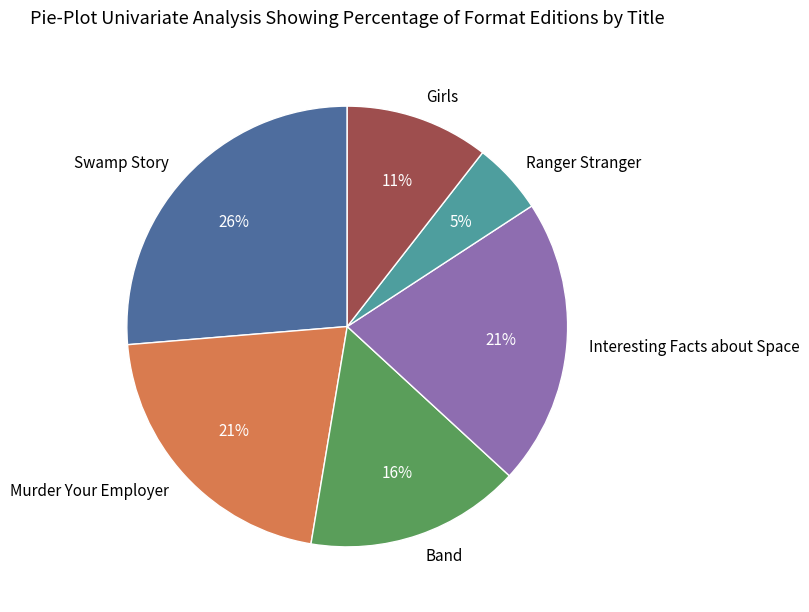

Do Interesting Facts about Space and Band together represent more than half of the pie?

No